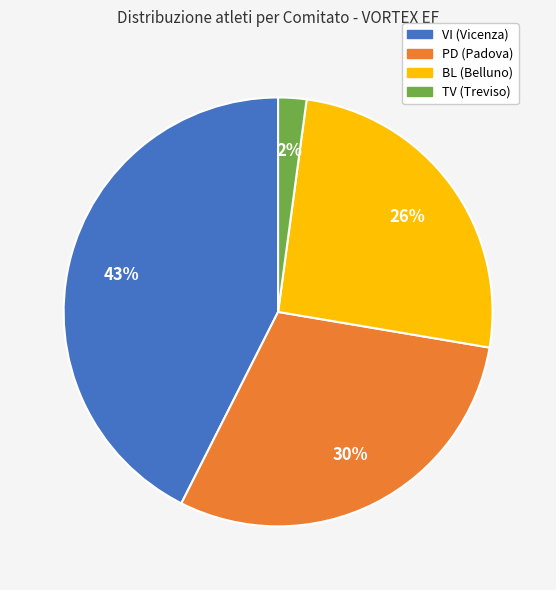

True or false: PD accounts for 30% of the total.

True